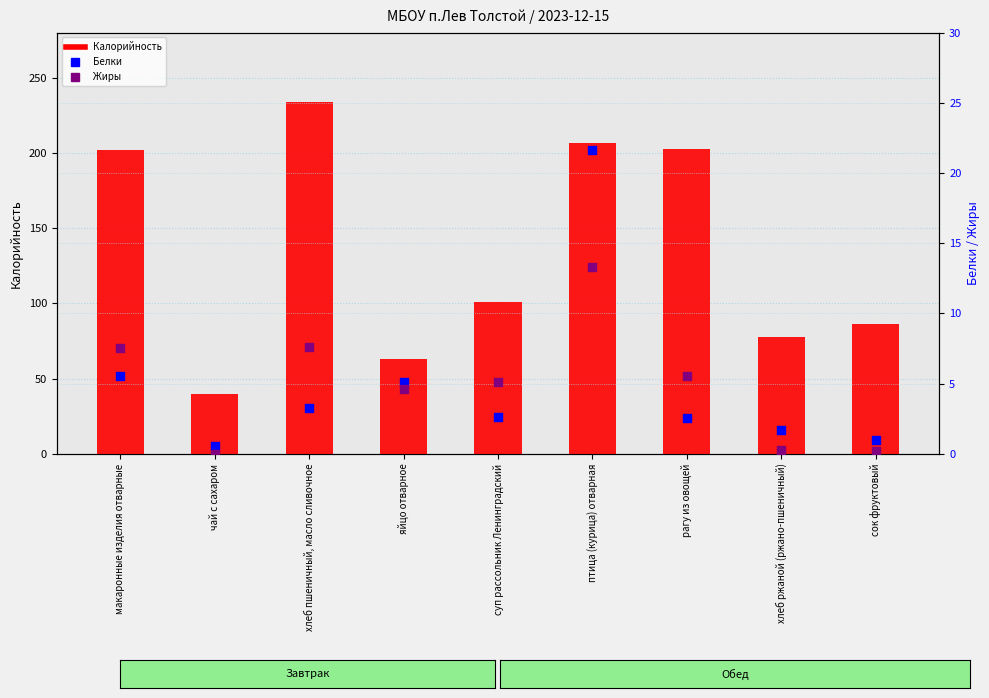

What are all the series names shown in the legend?

Калорийность, Белки, Жиры